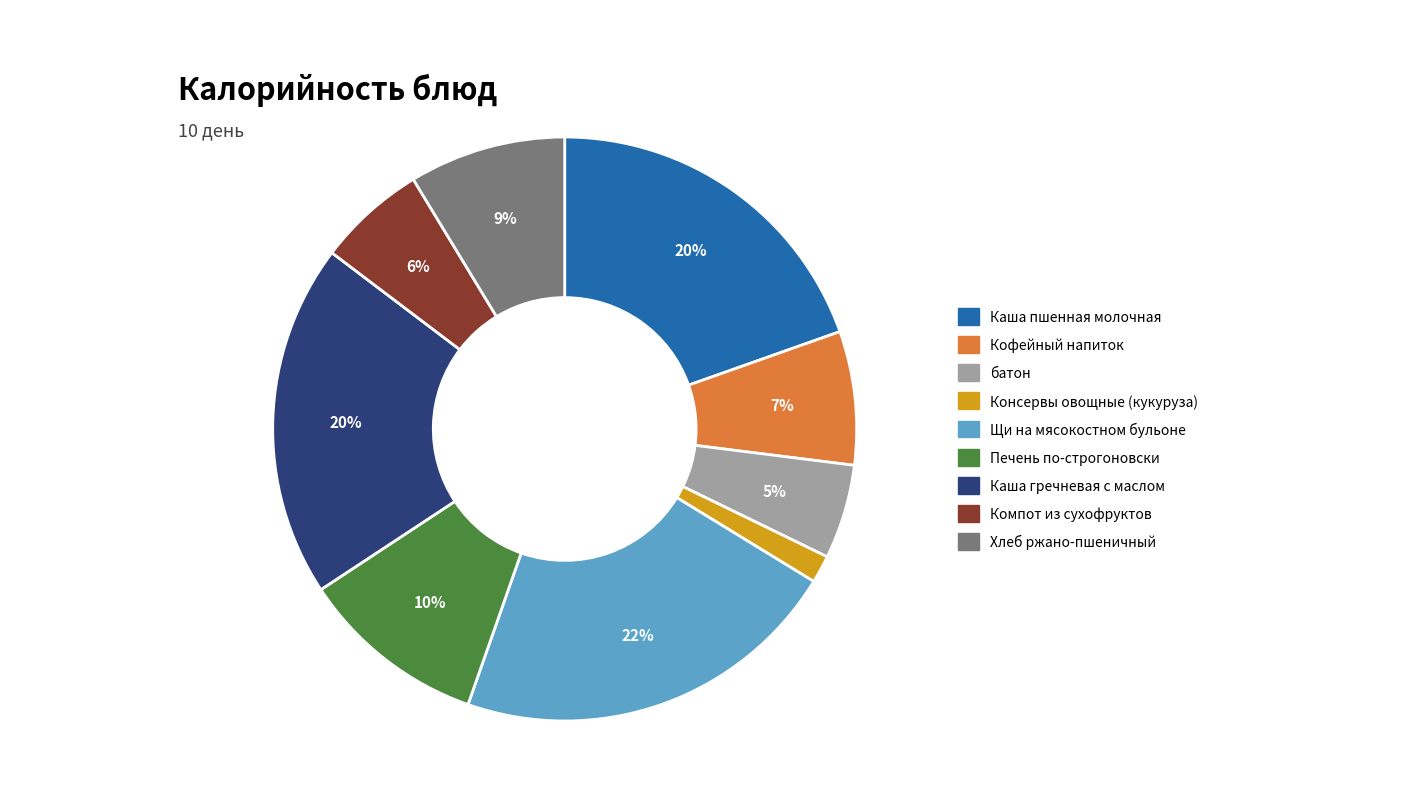

Does any single category account for the majority?

No